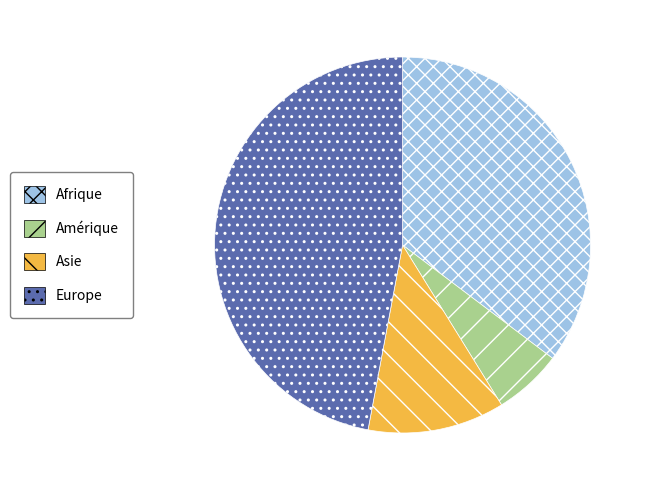

Which slice is the smallest?

Amérique